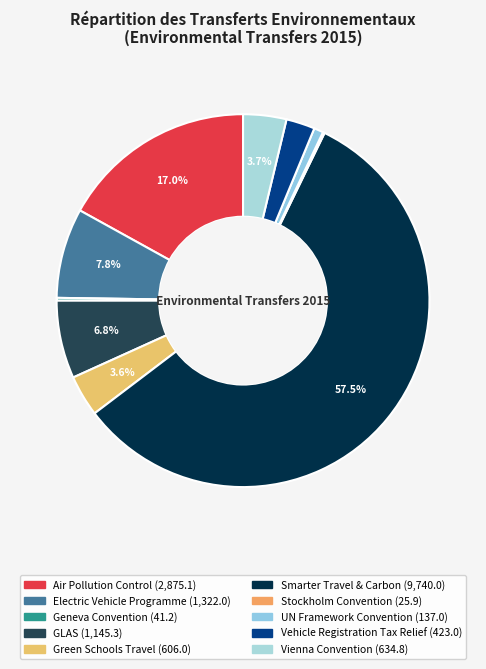

Is Smarter Travel & Carbon the majority of the pie?

Yes